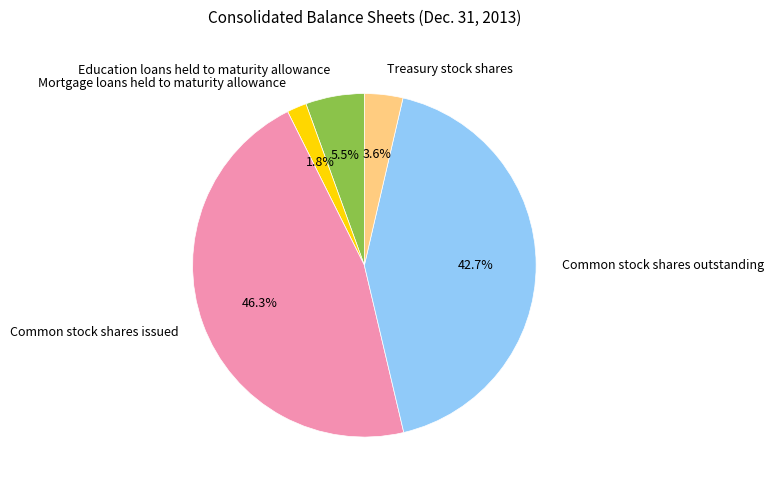

How much of the chart is everything except Common stock shares issued?

53.7%